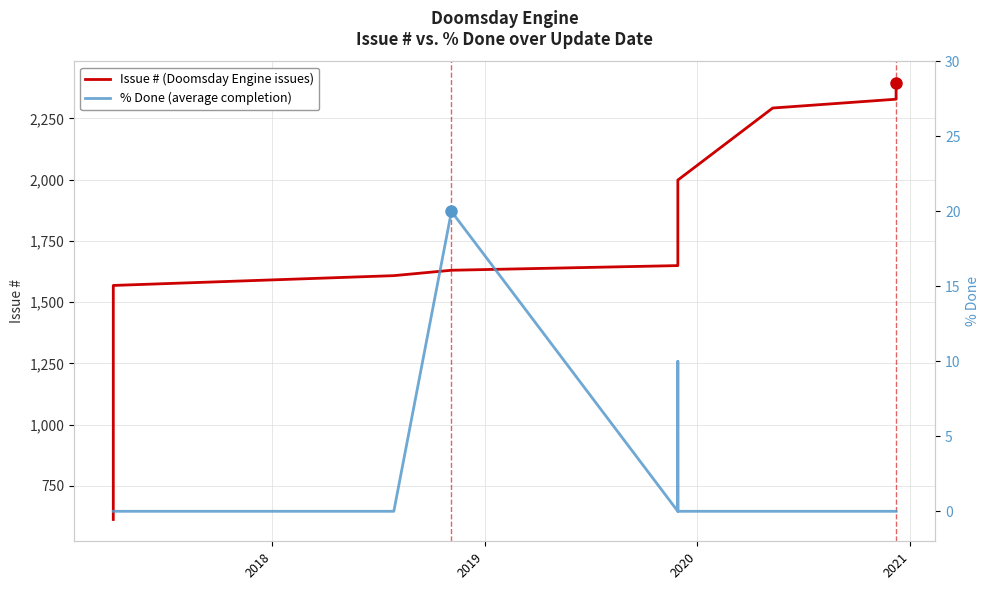

Is the value of % Done (average completion) at 8 greater than the value of Issue # (Doomsday Engine issues) at 2020?

No